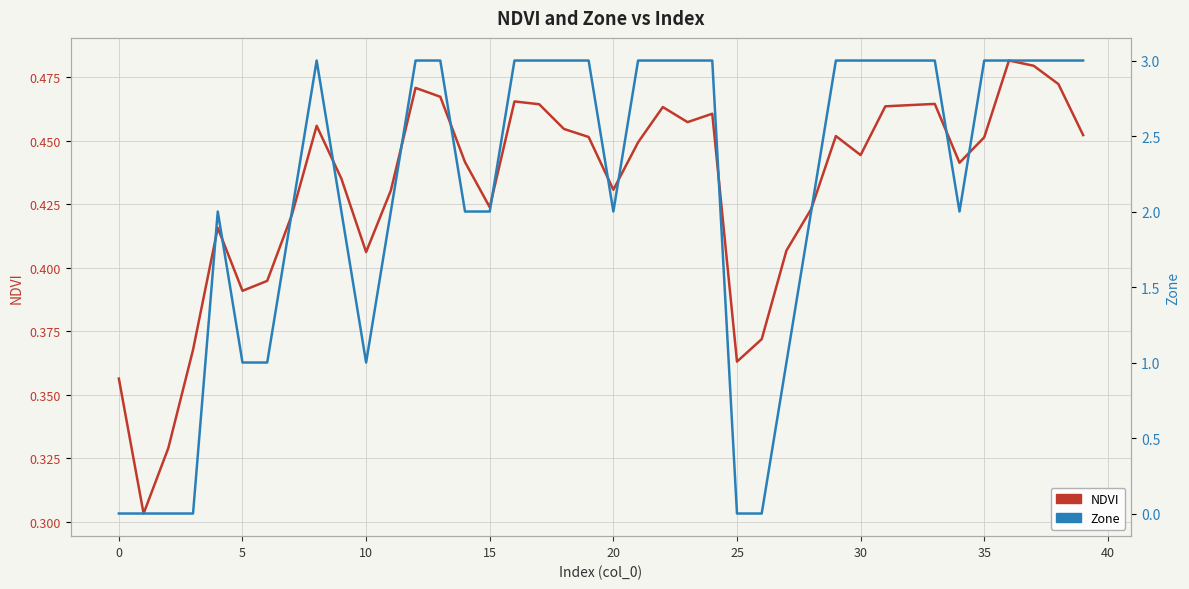

The value of NDVI at 23 is 0.5. True or false?

True